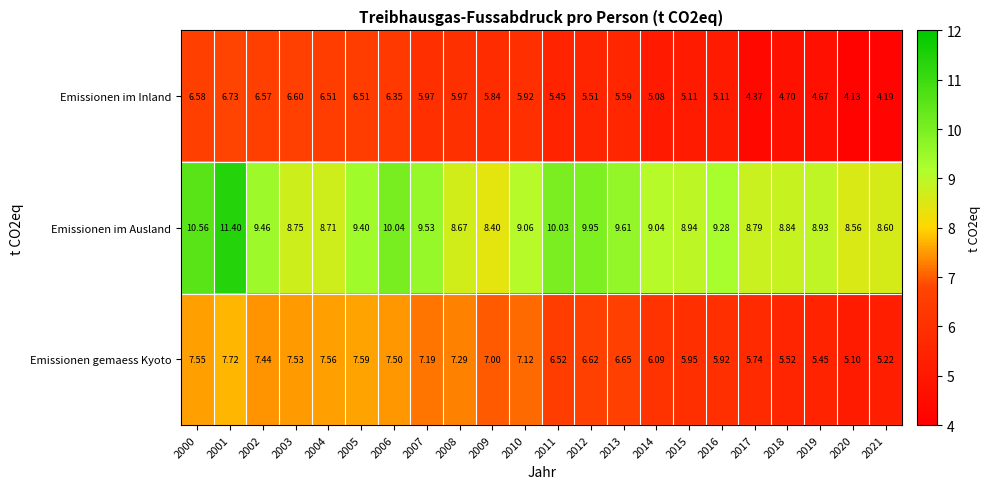

Which series has the widest spread of values?

Emissionen im Ausland